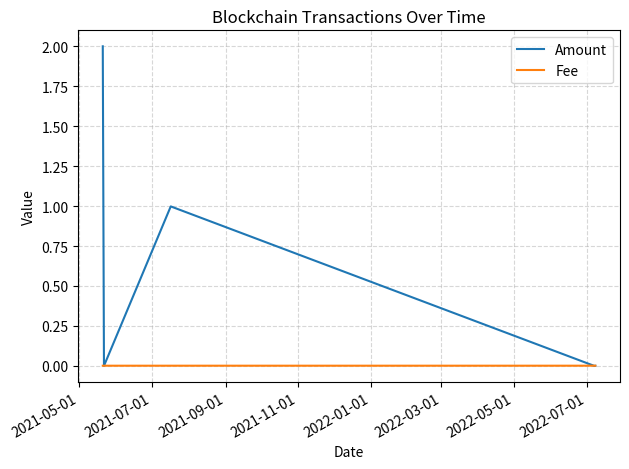

List the series in order of their overall mean, lowest first.

Fee, Amount